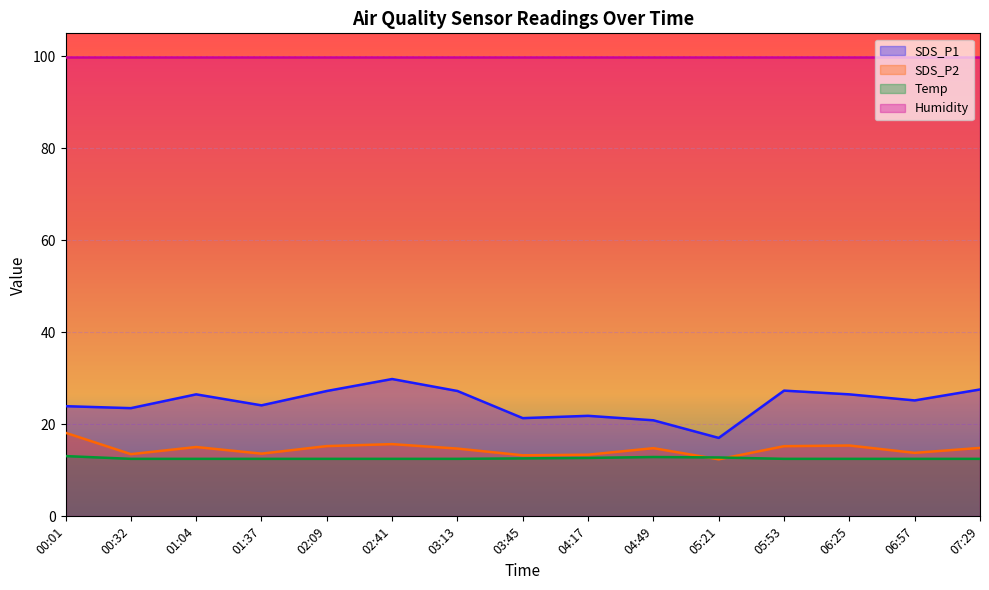

True or false: SDS_P2 and SDS_P1 intersect in this chart.

False